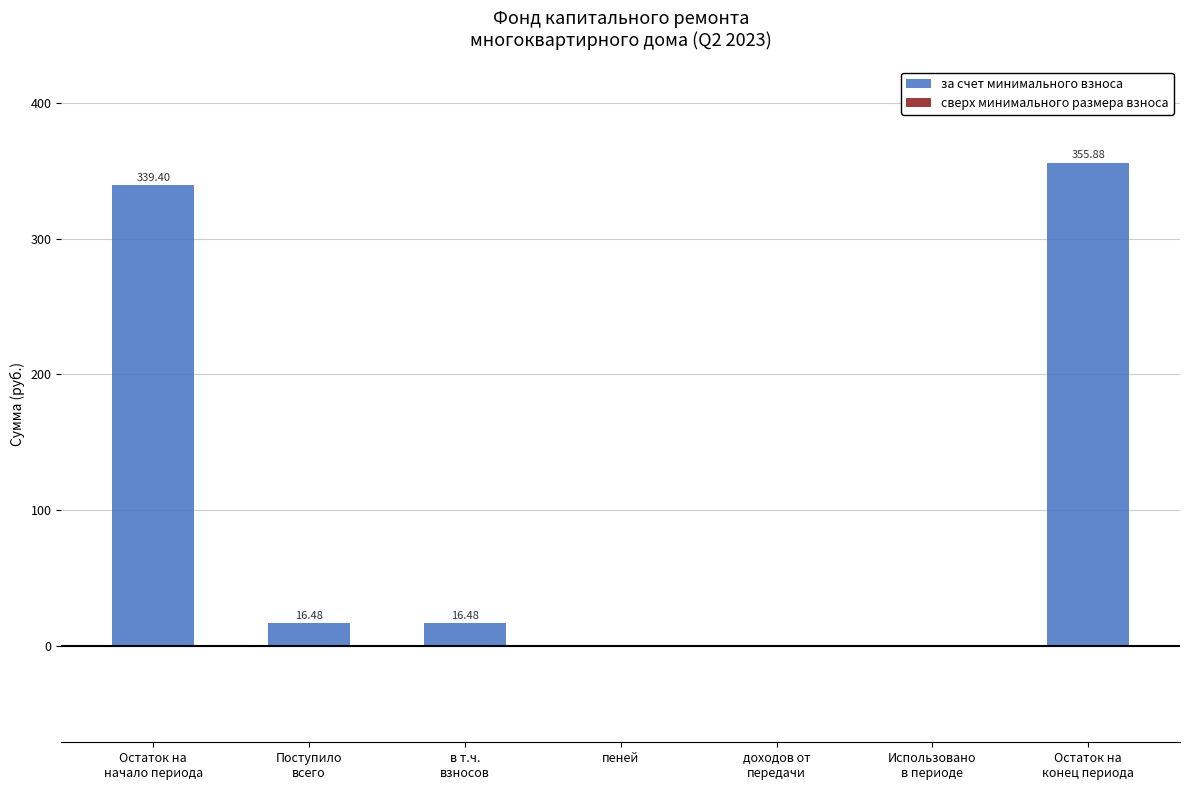

Count the number of categories in the chart.

7